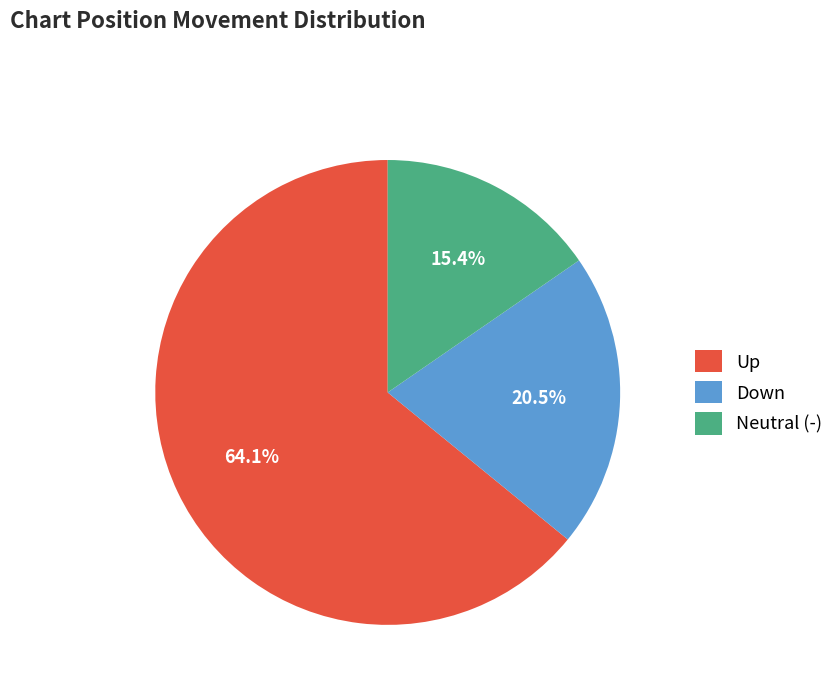

What portion of the pie excludes Down?

79.5%